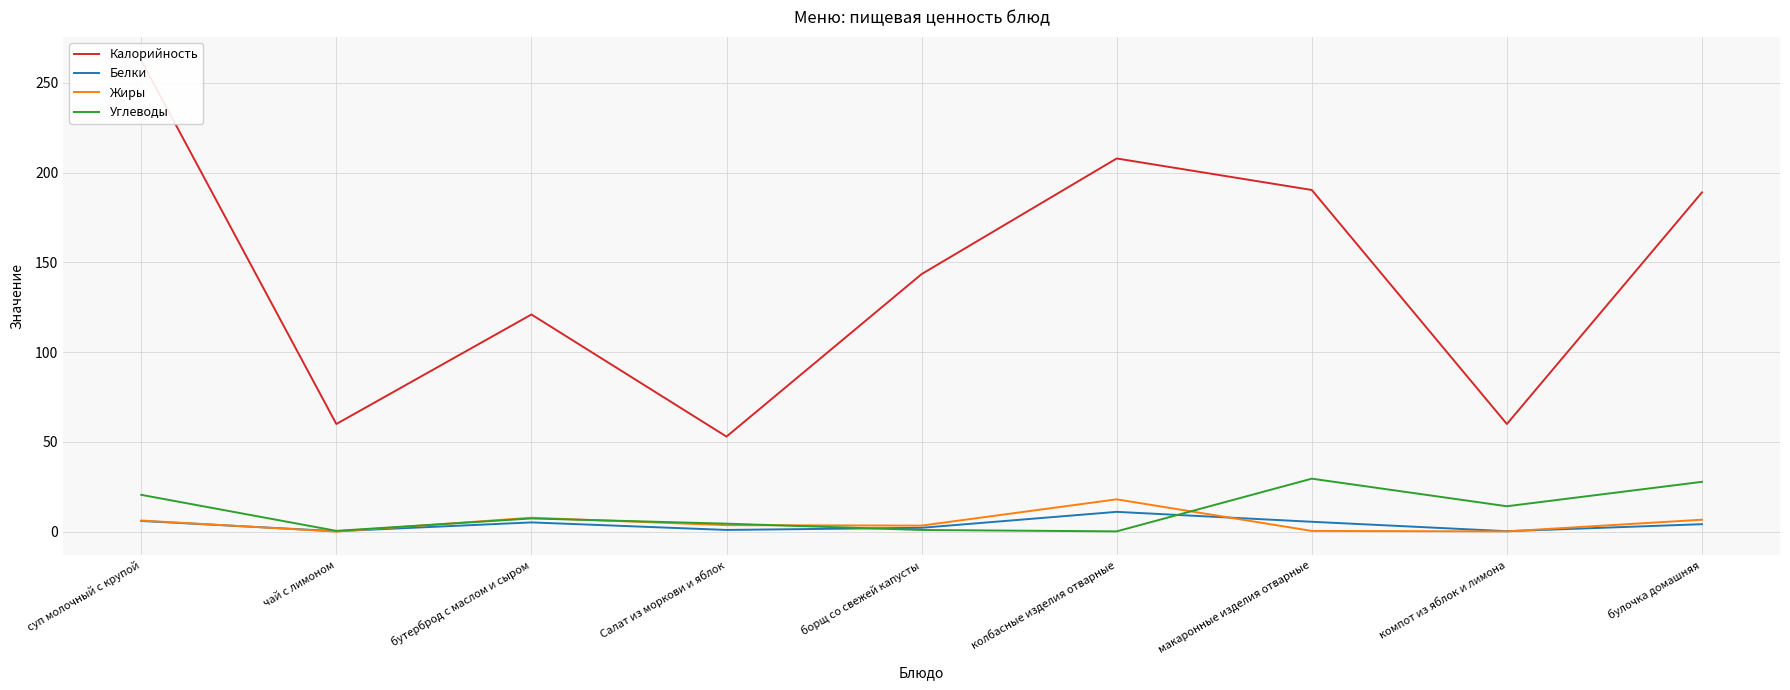

Read the Углеводы value at суп молочный с крупой.

20.6